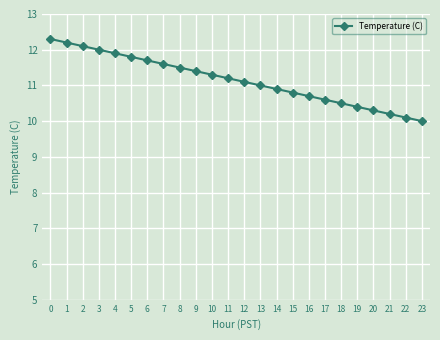

What value does the data have at 6?

11.7